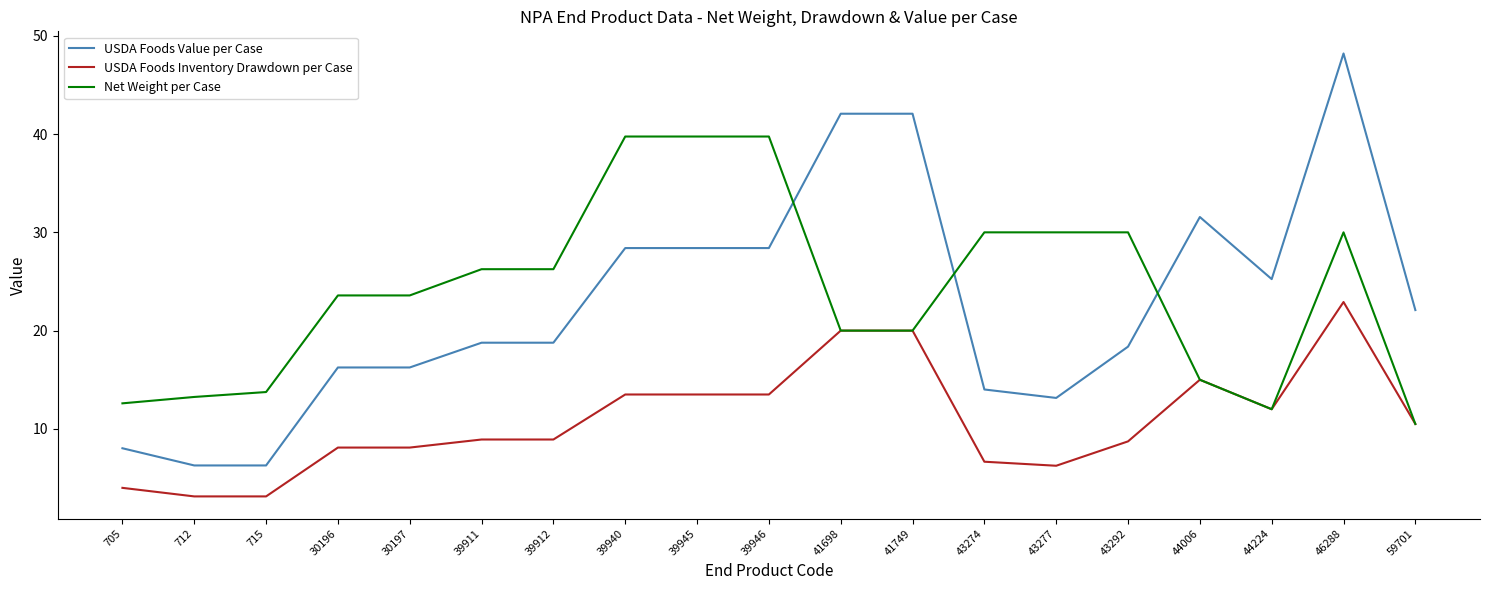

True or false: USDA Foods Value per Case and Net Weight per Case cross at least once.

True